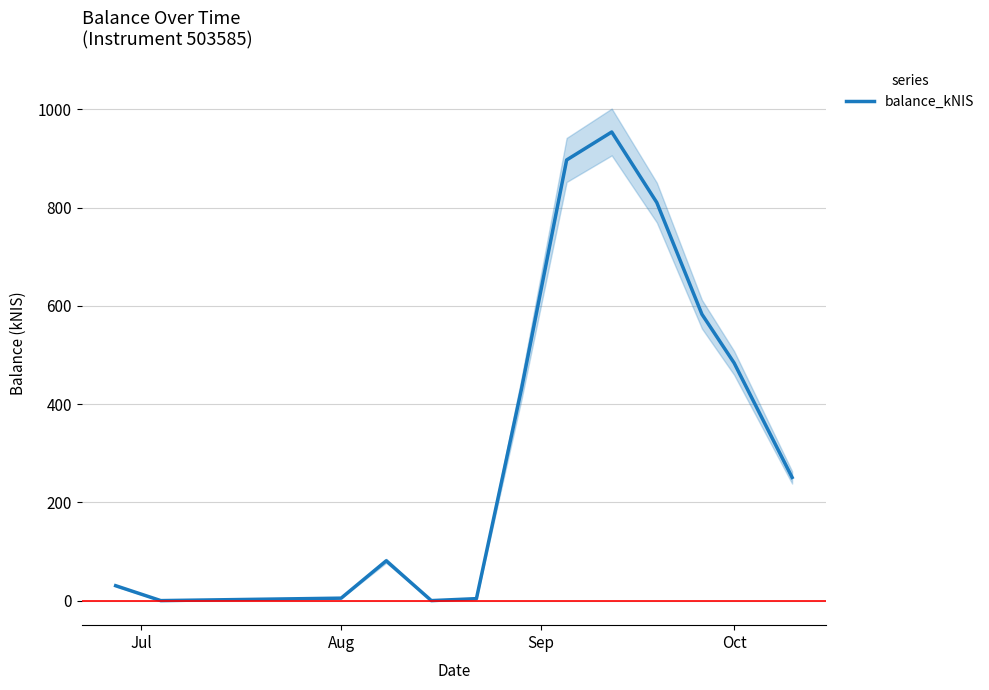

What is the highest value of the balance_kNIS series?

954.1